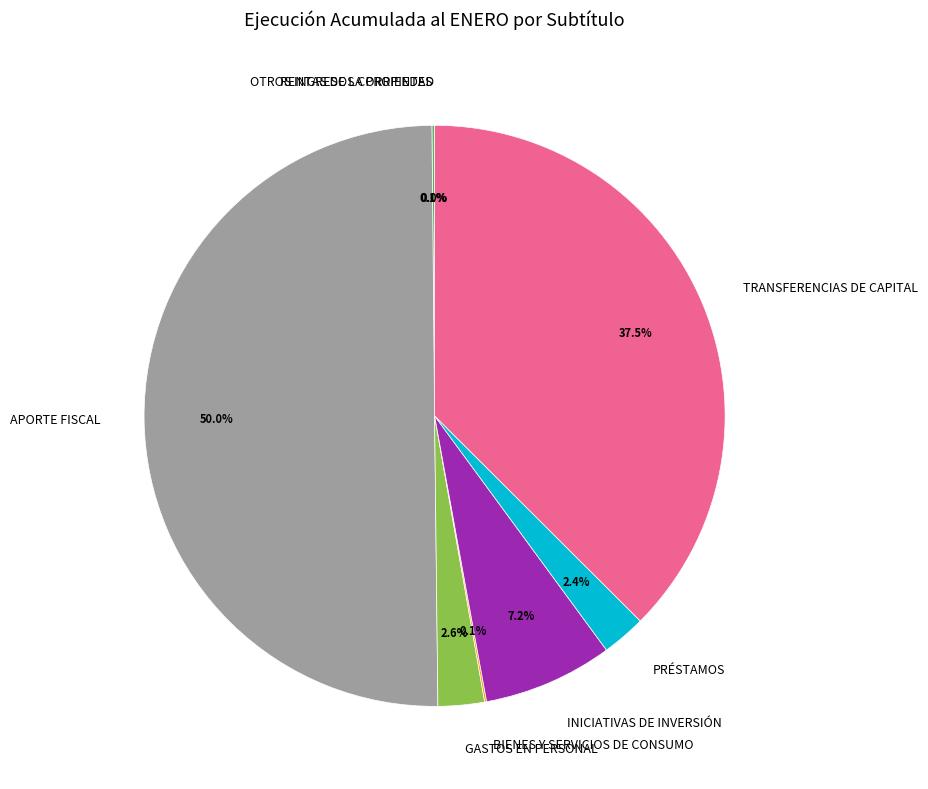

What is the ratio of the value at INICIATIVAS DE INVERSIÓN to the value at APORTE FISCAL?

0.1